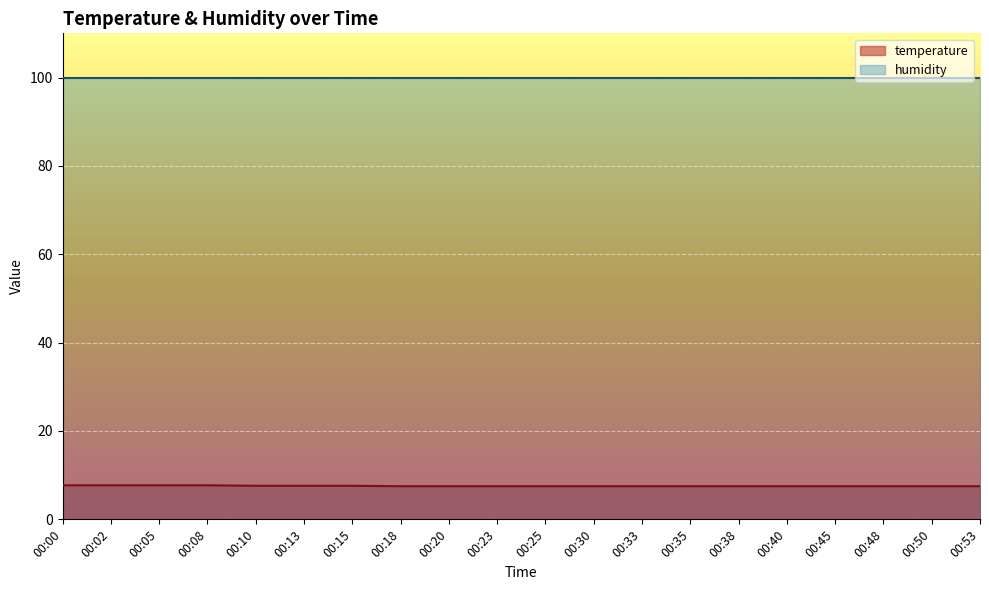

The chart shows a value of 7.5 at 00:23. True or false?

True